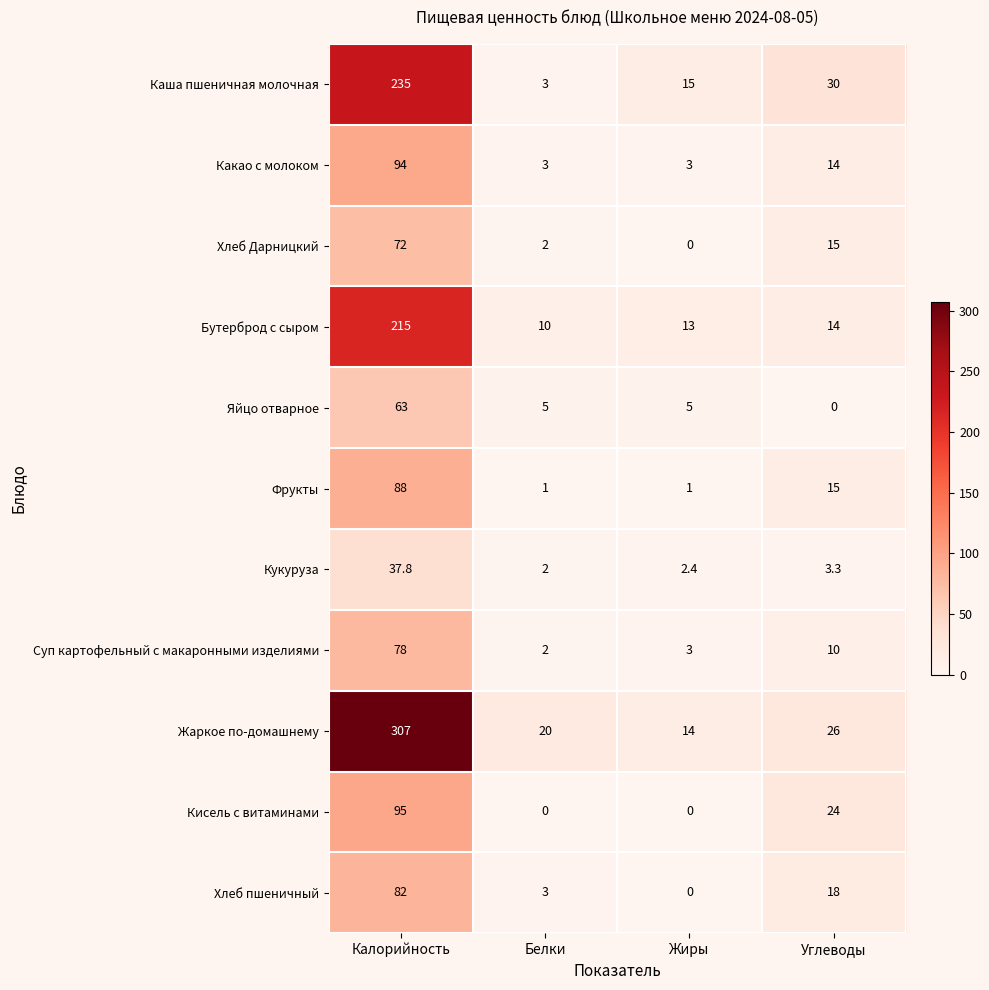

Which series has the largest total across all categories?

Жаркое по-домашнему